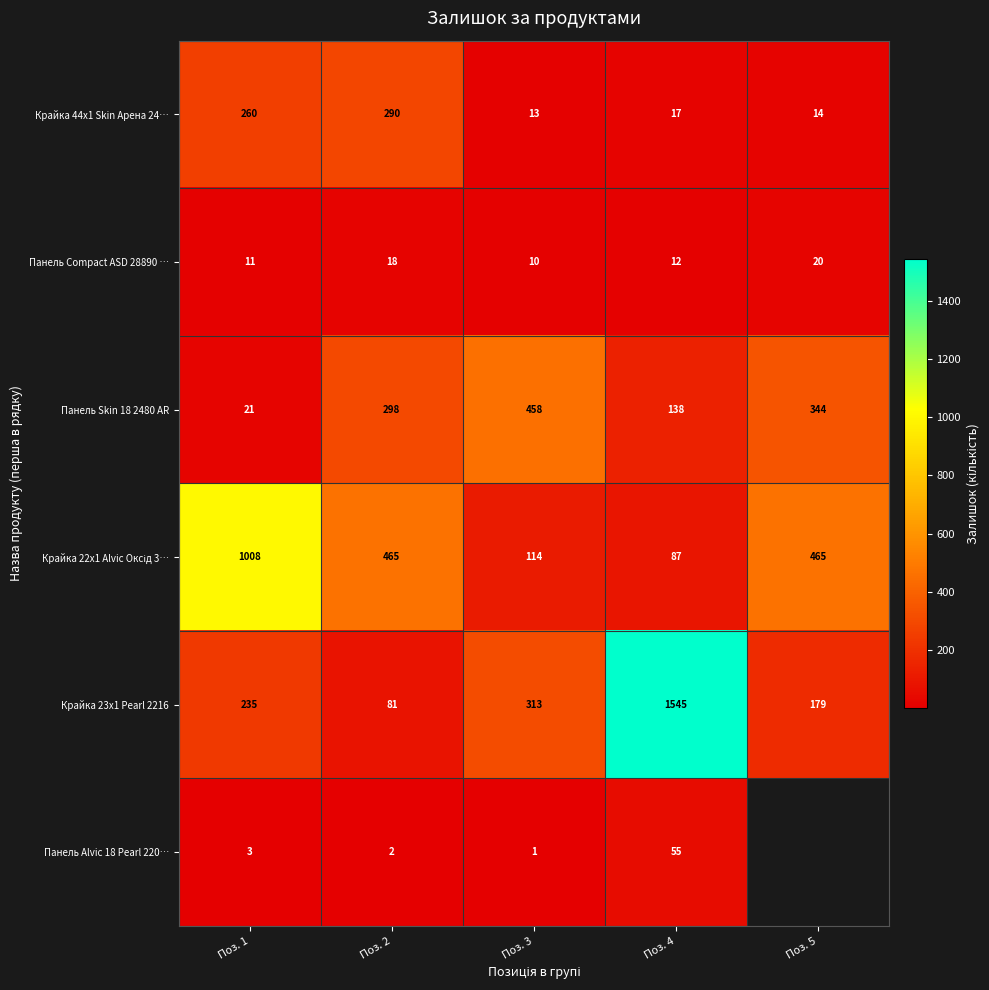

Is it true that Крайка 44x1 Skin Арена 24… equals 18 at Поз. 3?

False